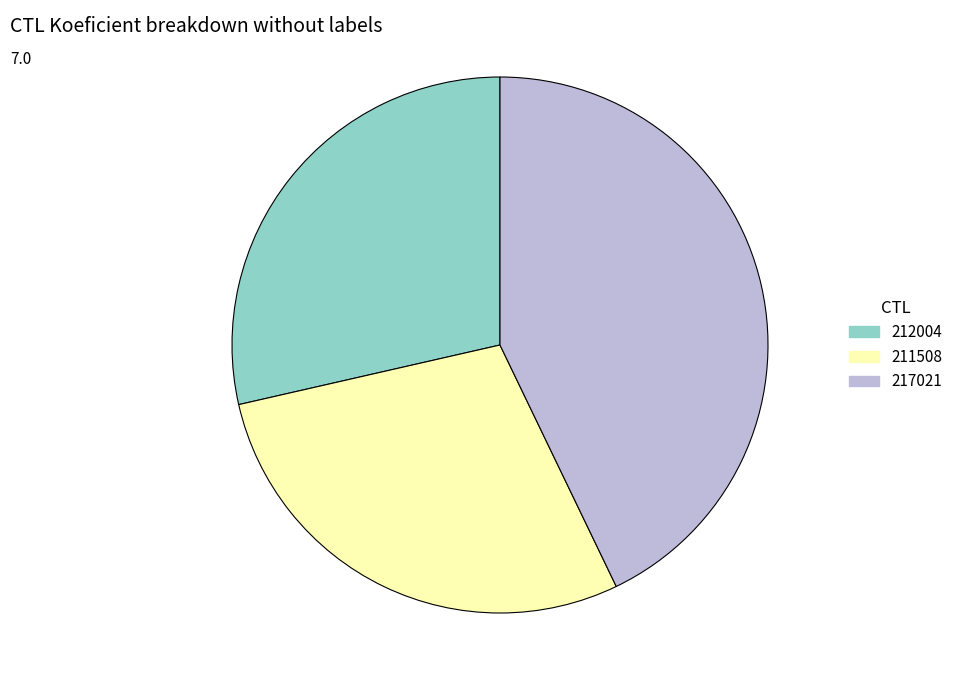

The 211508 slice represents 39% of the pie. True or false?

False